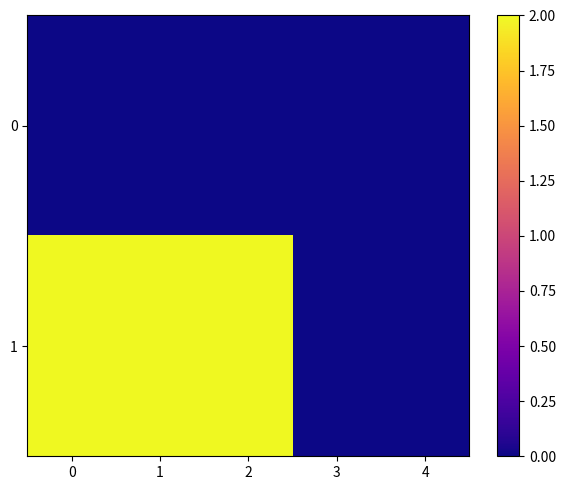

Reading left to right, list all the values displayed in this chart.

0: 0=0	1=0	2=0	3=0	4=0
1: 0=2	1=2	2=2	3=0	4=0